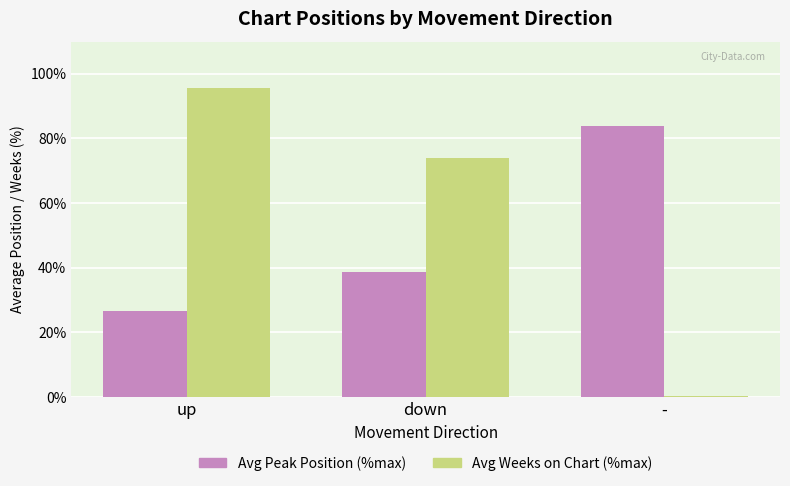

Is it true that Avg Peak Position (%max) equals 83.8 at -?

True